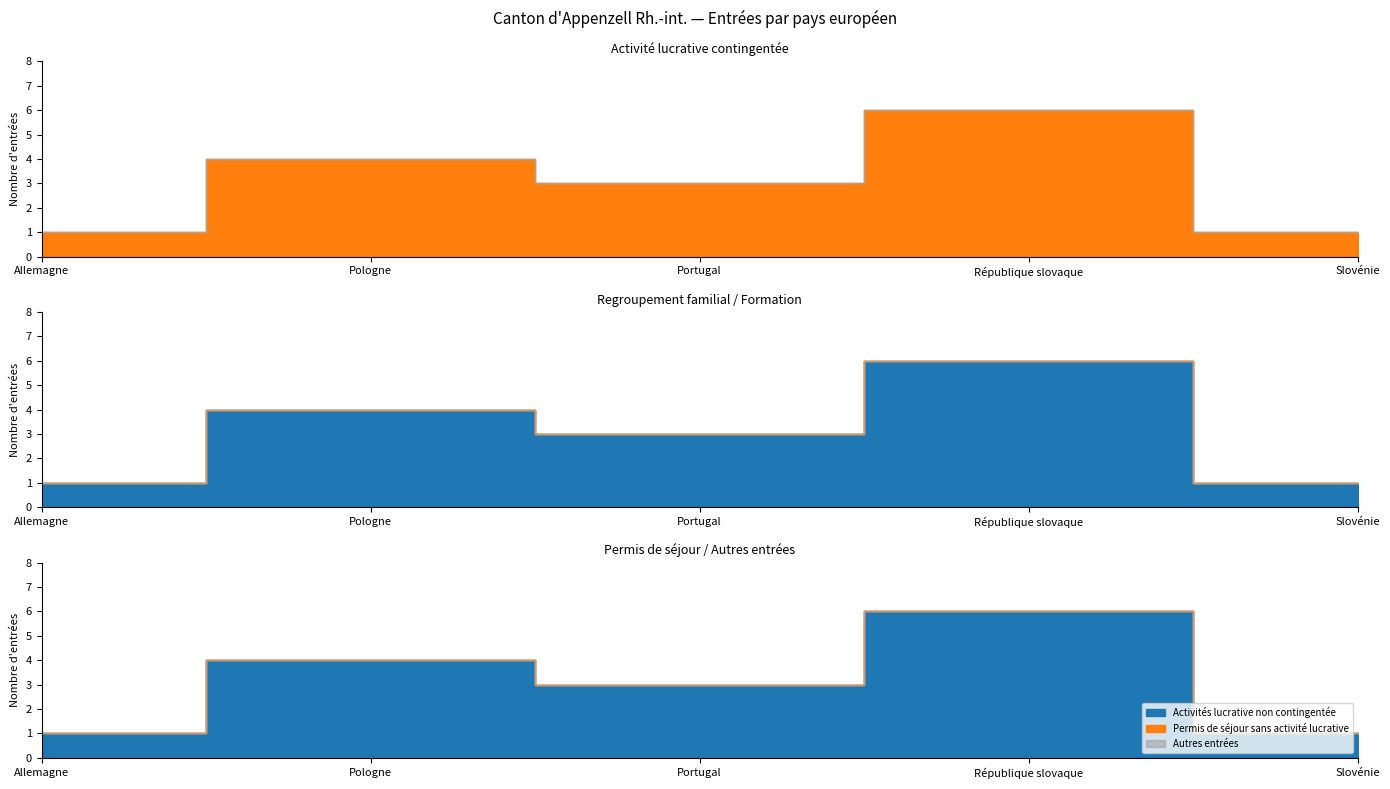

Which category has the lowest value in the Activité lucrative contingentée series?

Allemagne